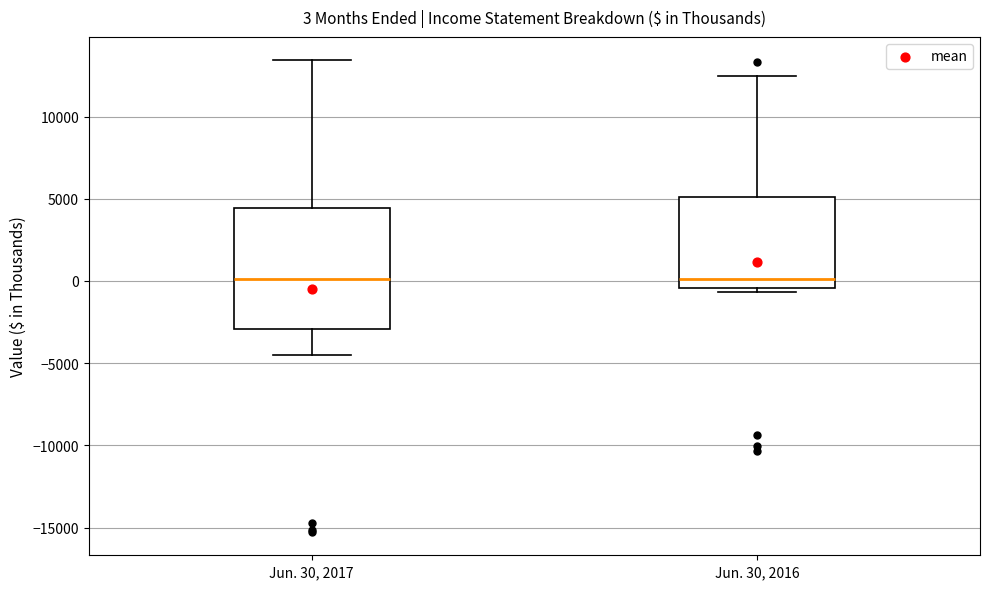

Which box is the tallest, from its lower edge to its upper edge?

Jun. 30, 2017